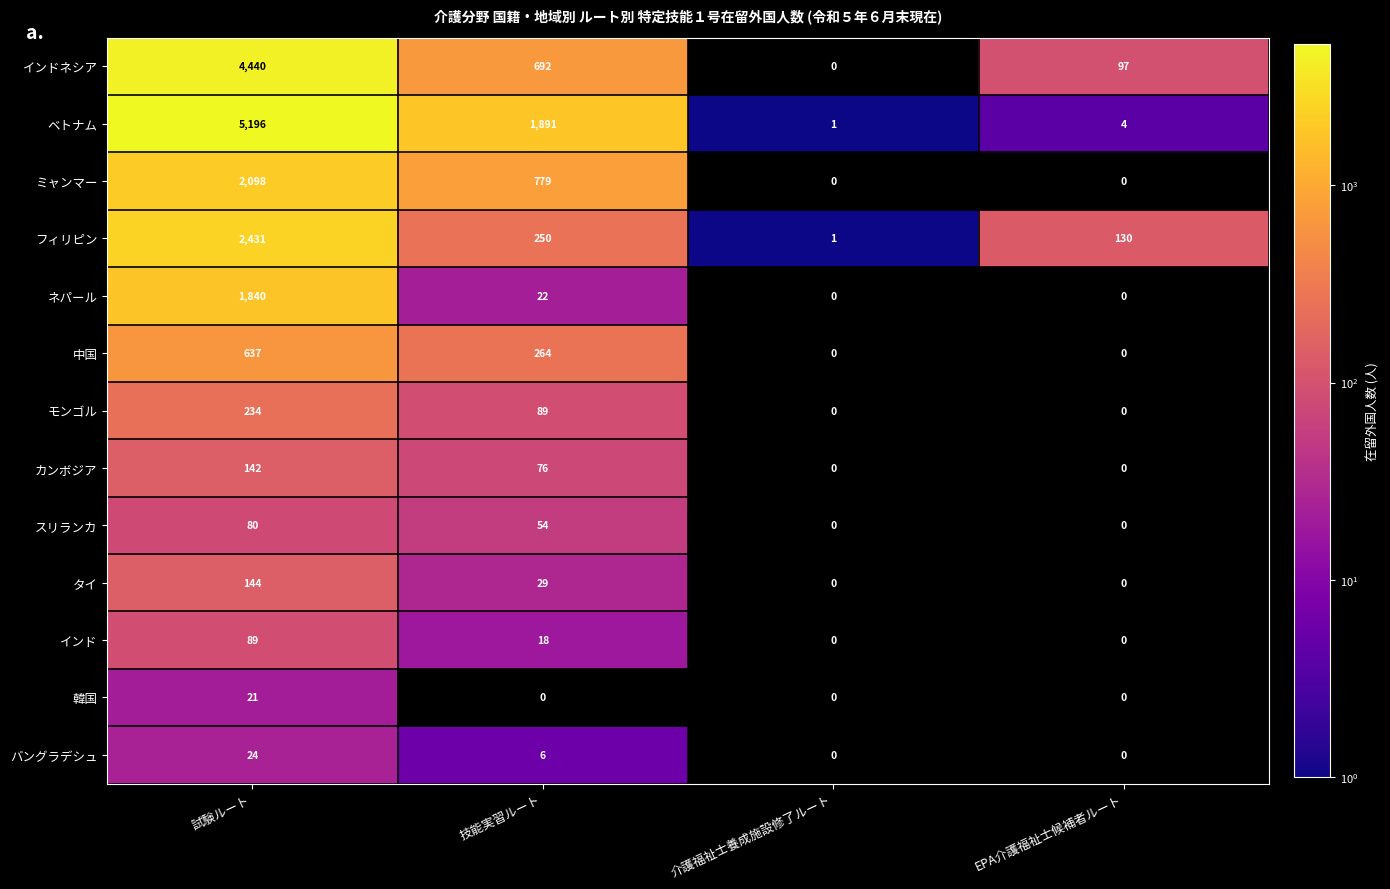

What is the difference between the maximum and minimum values in the インド series?

89